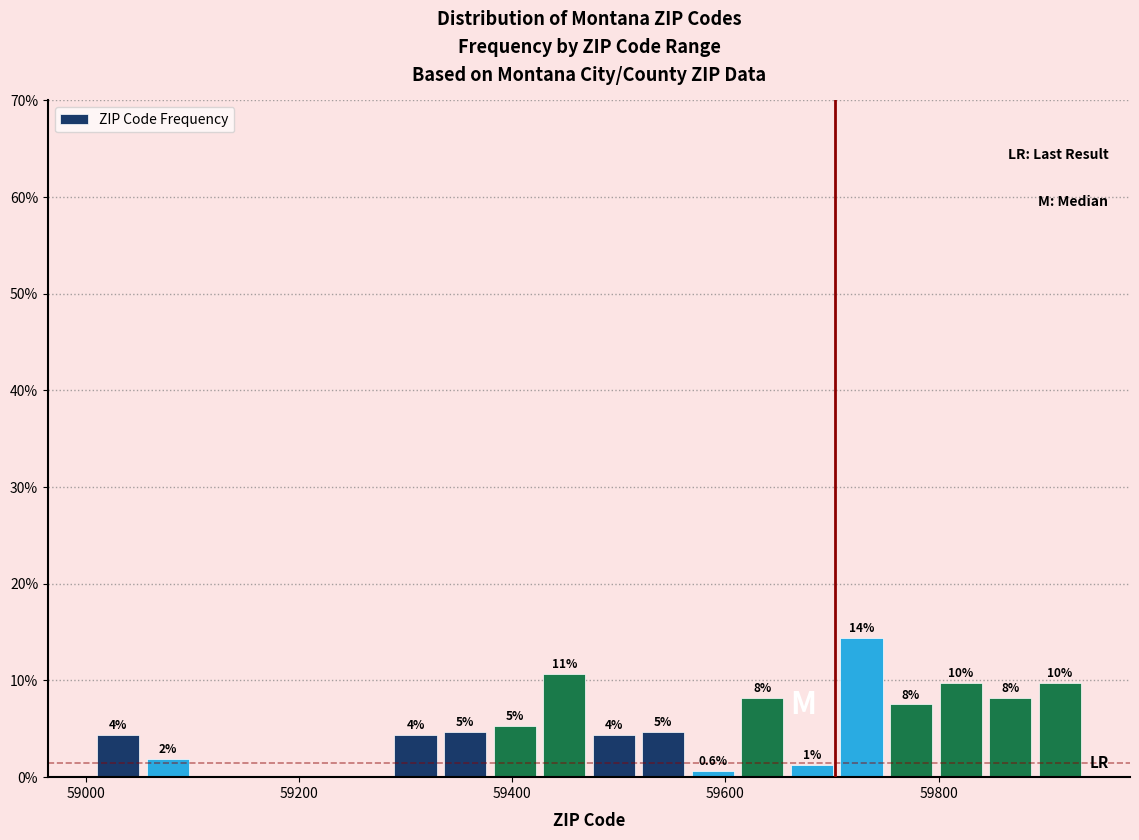

Around what value on the x-axis is the tallest bar? Give the approximate position of its centre, as read against the axis.

59720